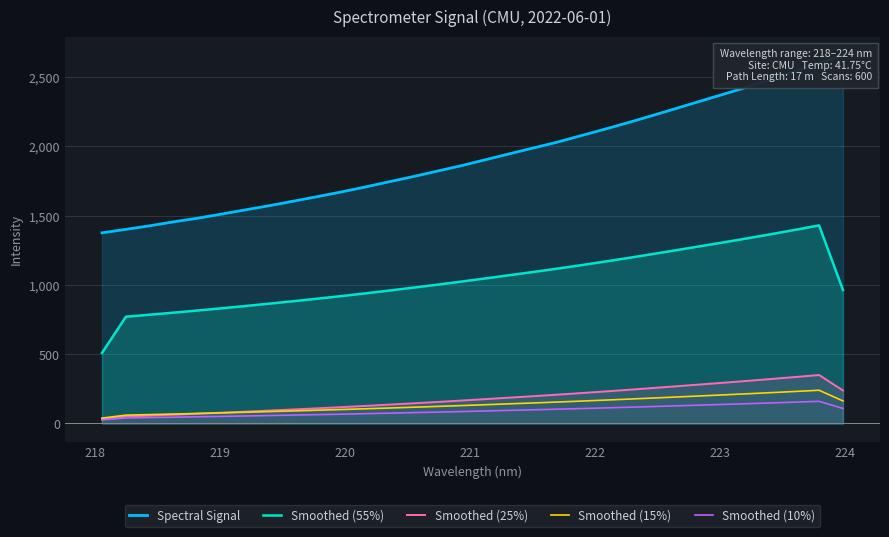

True or false: Smoothed (15%) and Smoothed (55%) cross at least once.

False